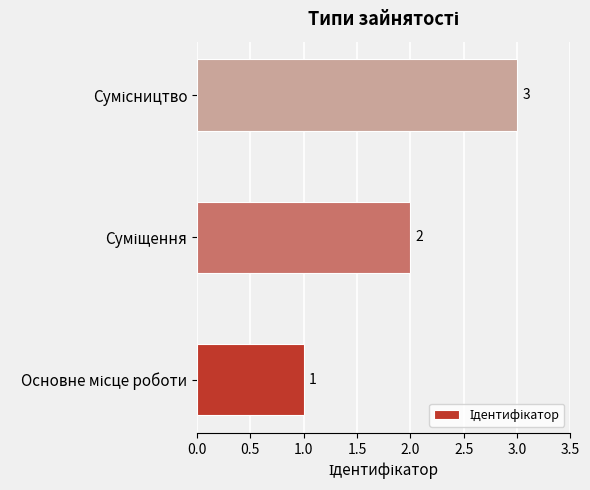

How many values are below 2?

1